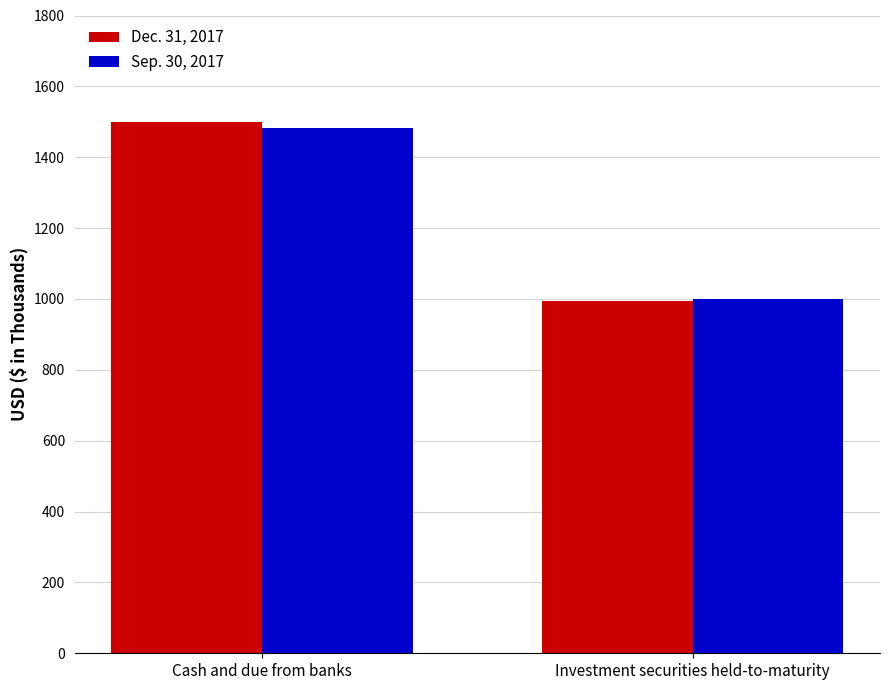

Between Cash and due from banks and Investment securities held-to-maturity, which series saw the biggest shift?

Dec. 31, 2017